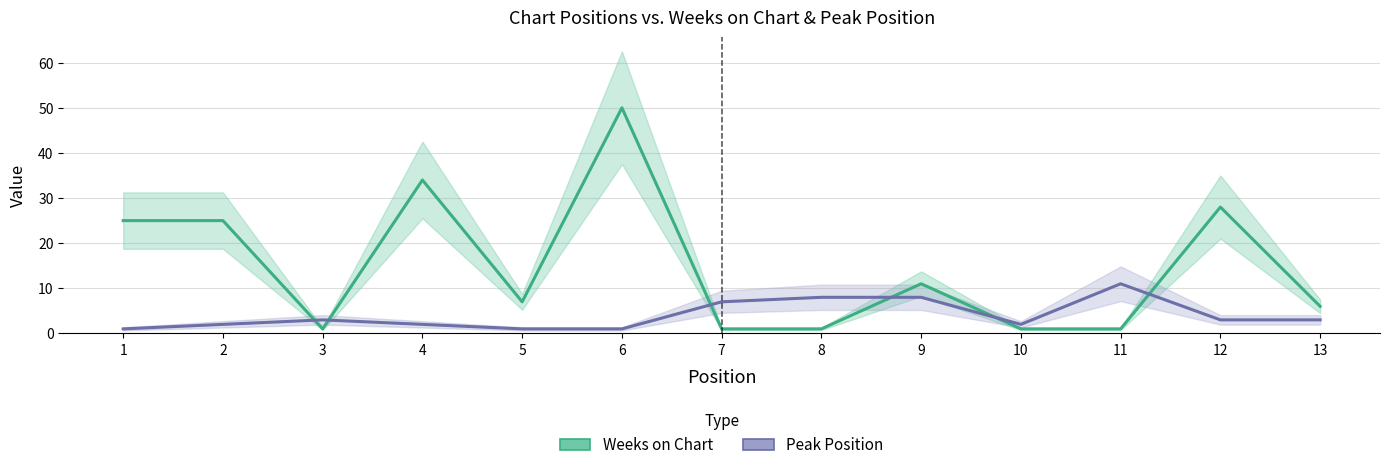

What is the approximate value of Peak Position at 7, to the nearest 10?

10